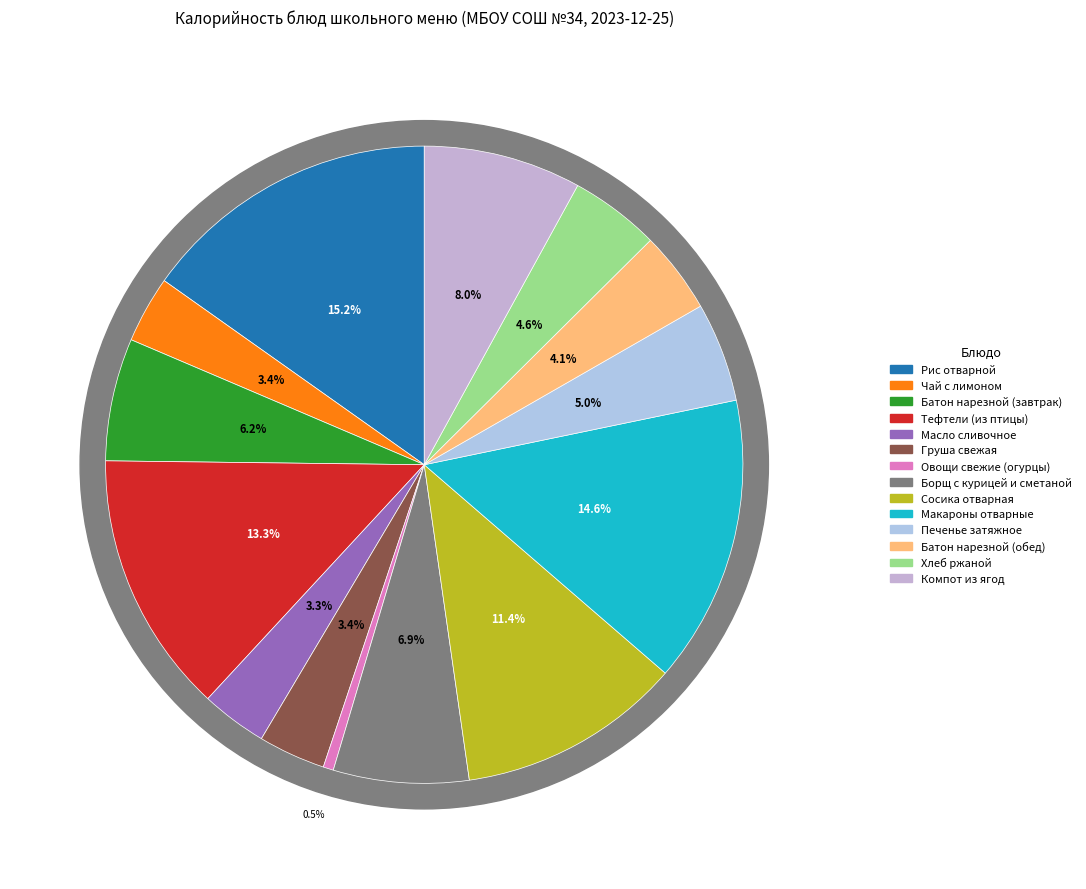

To the nearest percent, what is the combined percentage of Овощи свежие (огурцы) and Компот из ягод?

9%